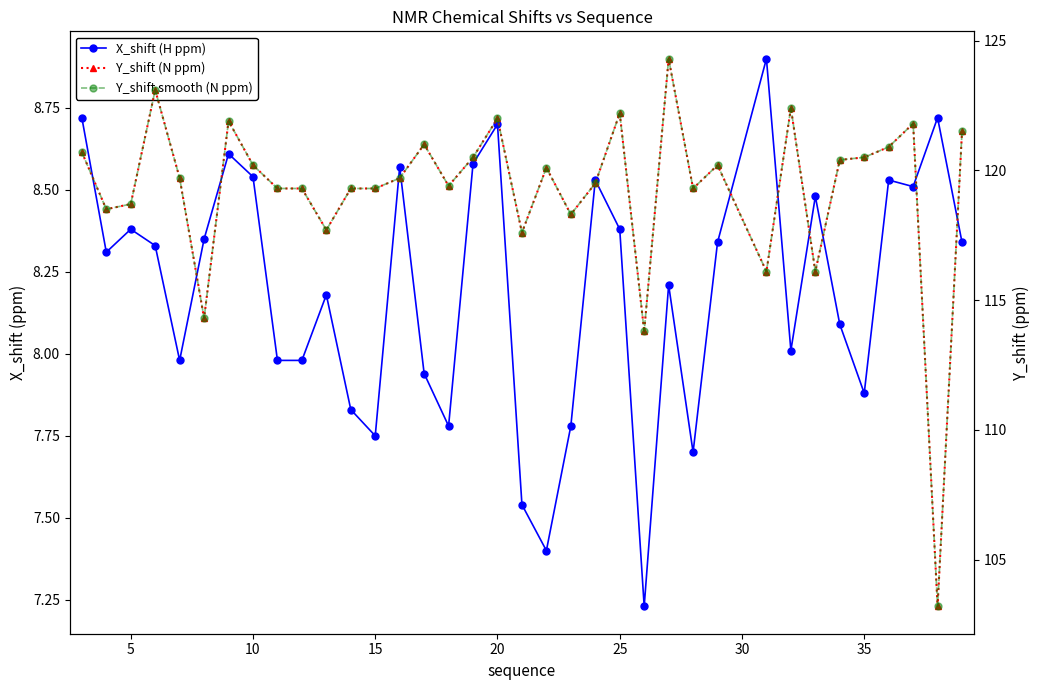

How many interior local valleys does the Y_shift smooth (N ppm) series have?

11